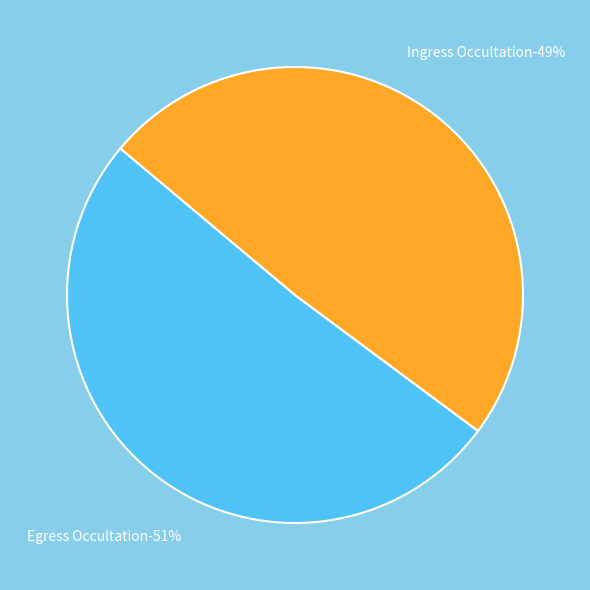

How many segments does this pie chart have?

2